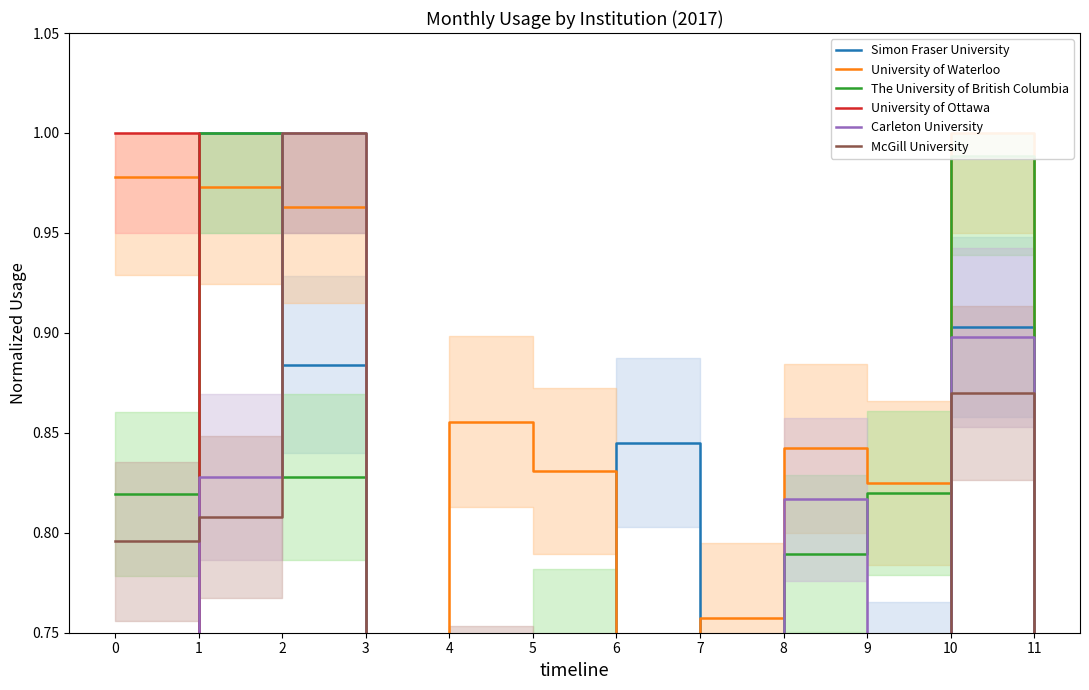

True or false: University of Waterloo and University of Ottawa cross at least once.

True